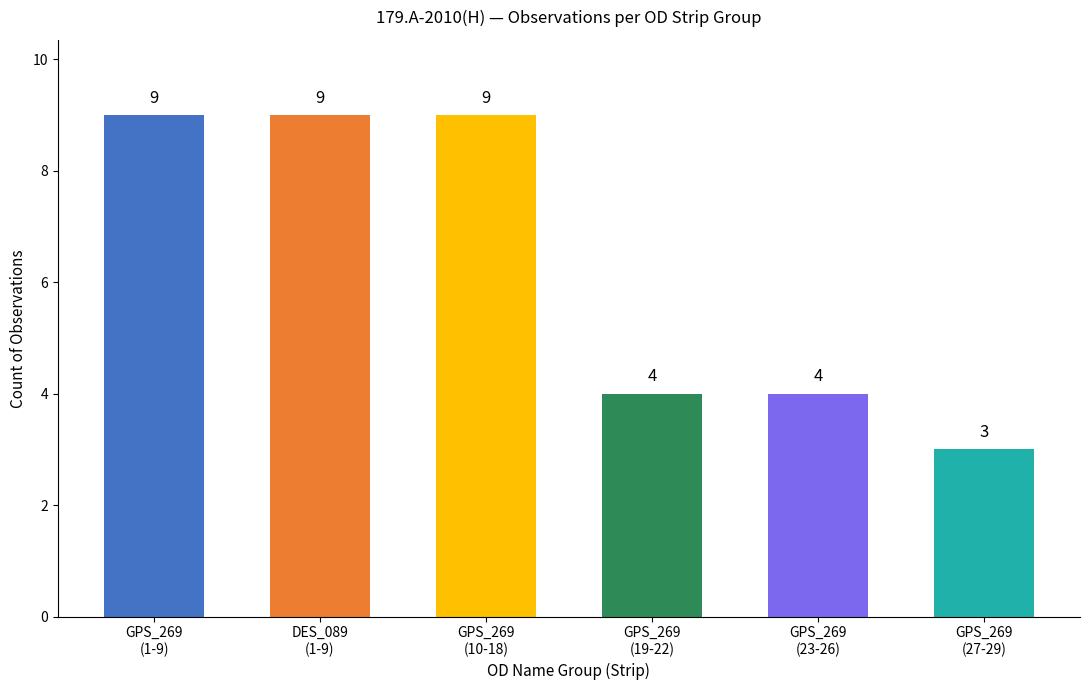

Count the values in the range 4 to 9.

5